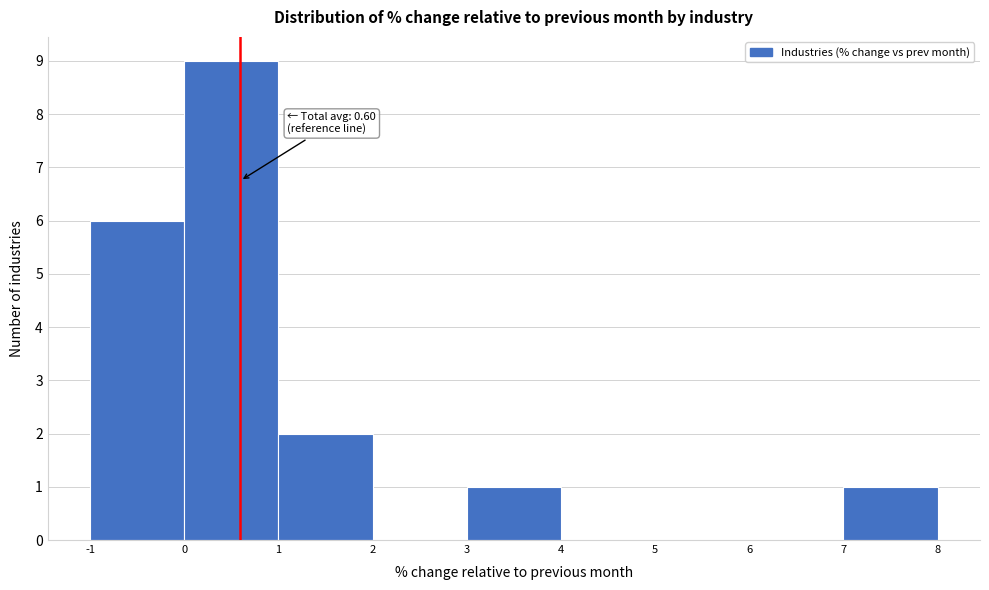

Which range on the x-axis has the tallest bar?

0 to 1